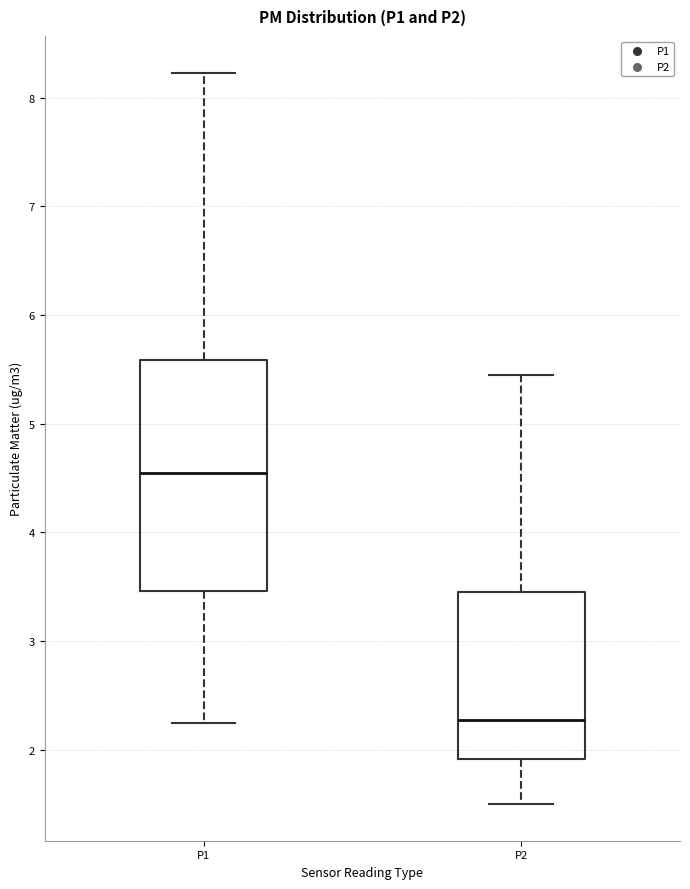

Reading left to right, transcribe this box plot: for each box, give where its median line is, the range the box spans, and where its two whiskers end, as read against the y-axis. The values are not printed on the chart, so give them approximately, as read against the axis.

P1: median 4.6, box 3.5 to 5.6, whiskers 2.3 to 8.2
P2: median 2.3, box 1.9 to 3.5, whiskers 1.5 to 5.5